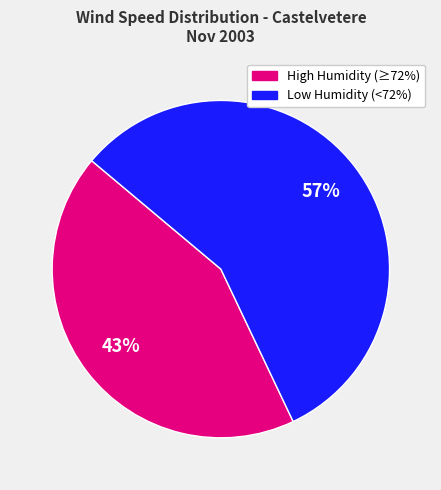

Count the number of slices in the pie.

2